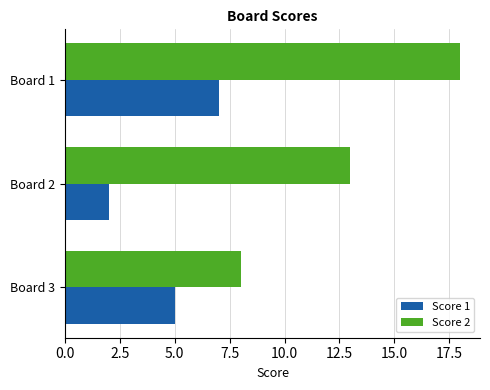

True or false: Score 2 has a value of 8 at Board 3.

True